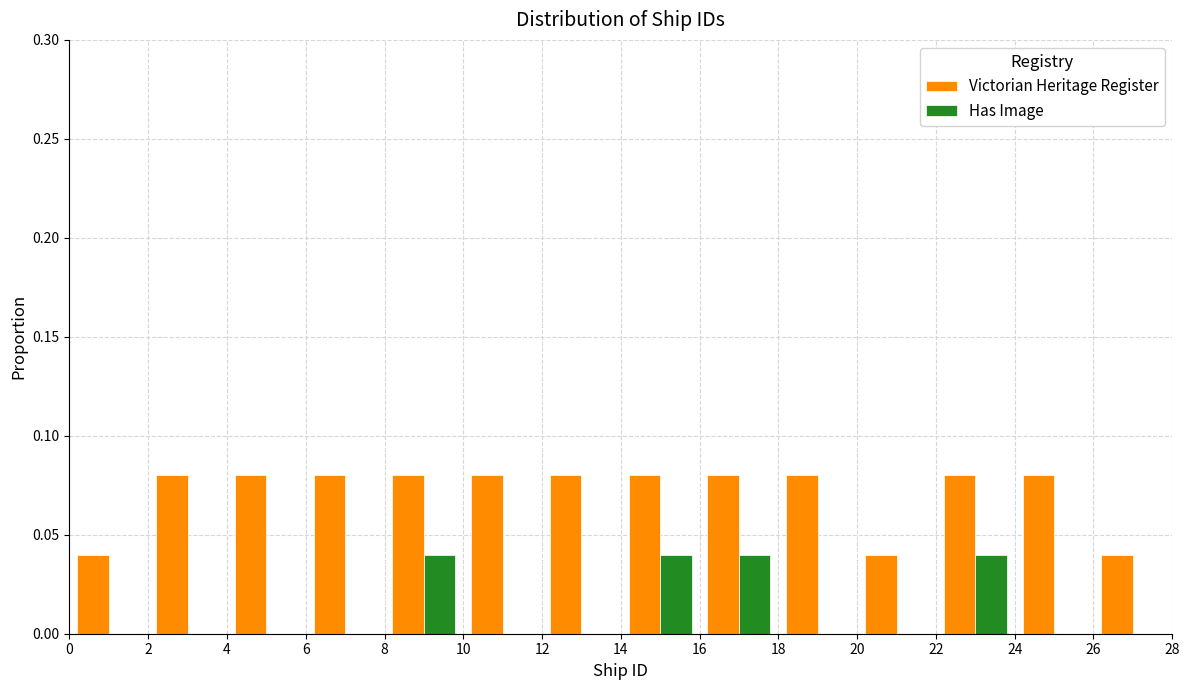

What is the height of the Has Image bar covering 22 to 24 on the x-axis? The values are not printed on the chart, so give them approximately, as read against the axis.

0.04